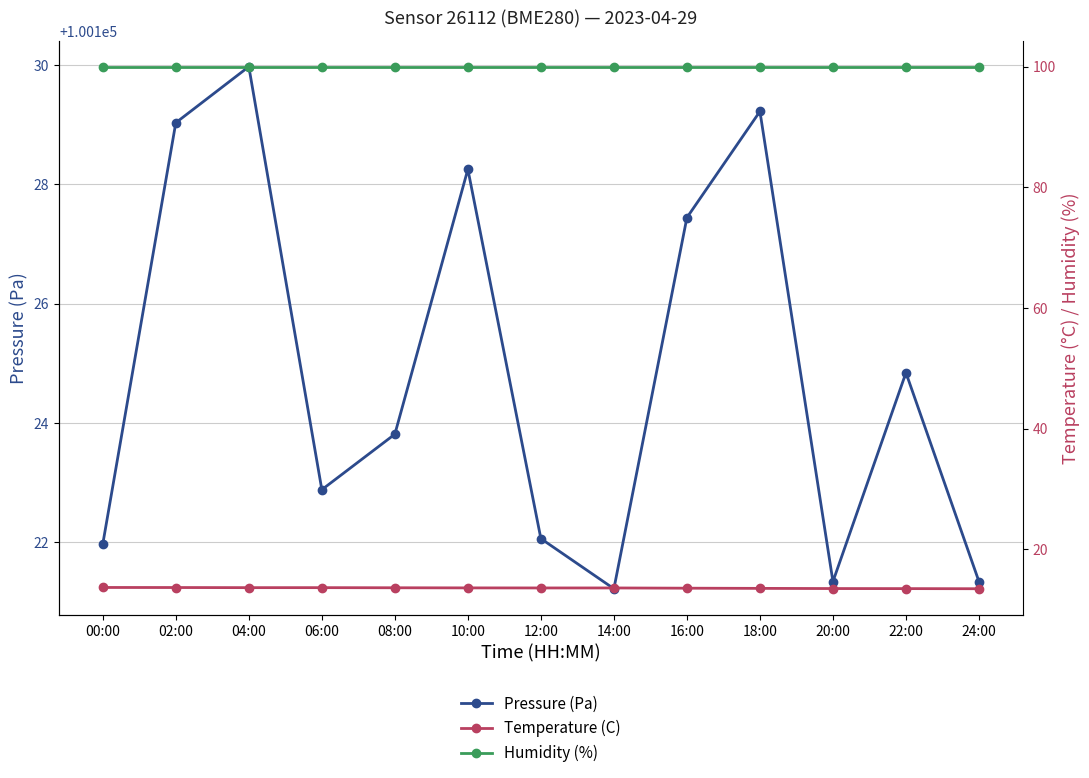

The value of Humidity (%) at 10:00 is 69.2. True or false?

False